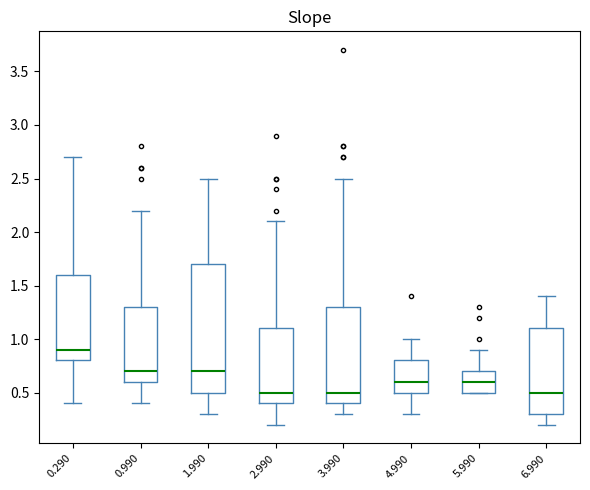

Where is the upper edge of the box at x = 1.990 on the y-axis? The values are not printed on the chart, so give them approximately, as read against the axis.

1.7